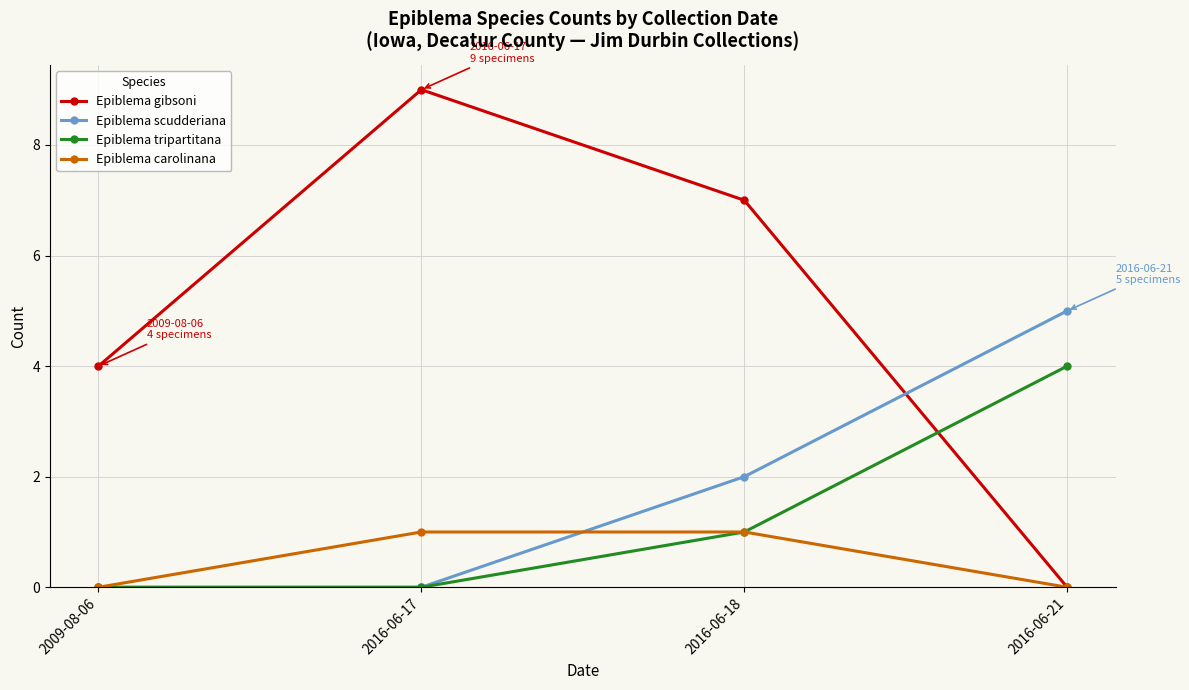

How many values in Epiblema gibsoni are above zero?

3